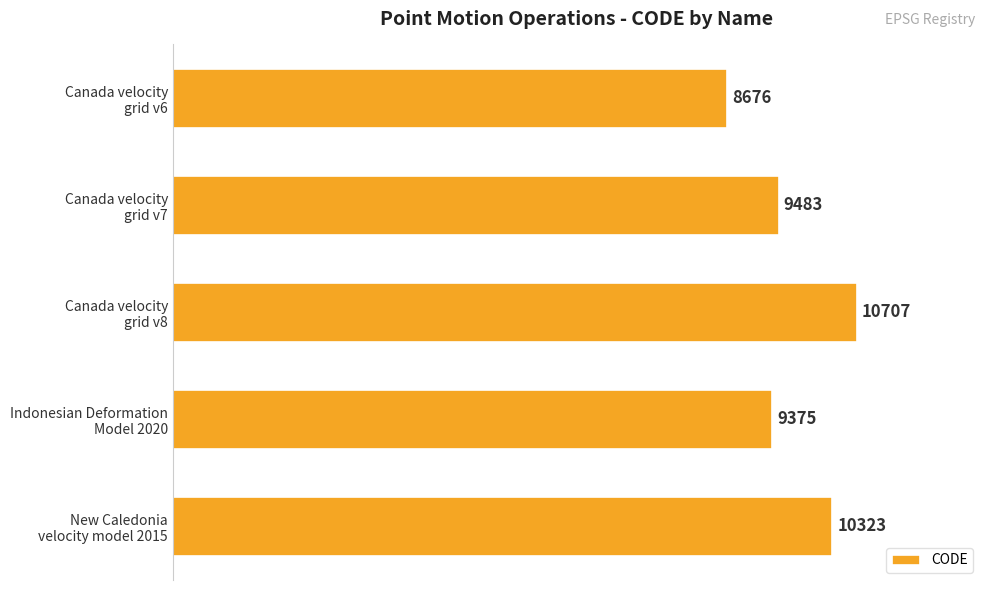

At which label is the value closest to 9691?

Canada velocity
grid v7